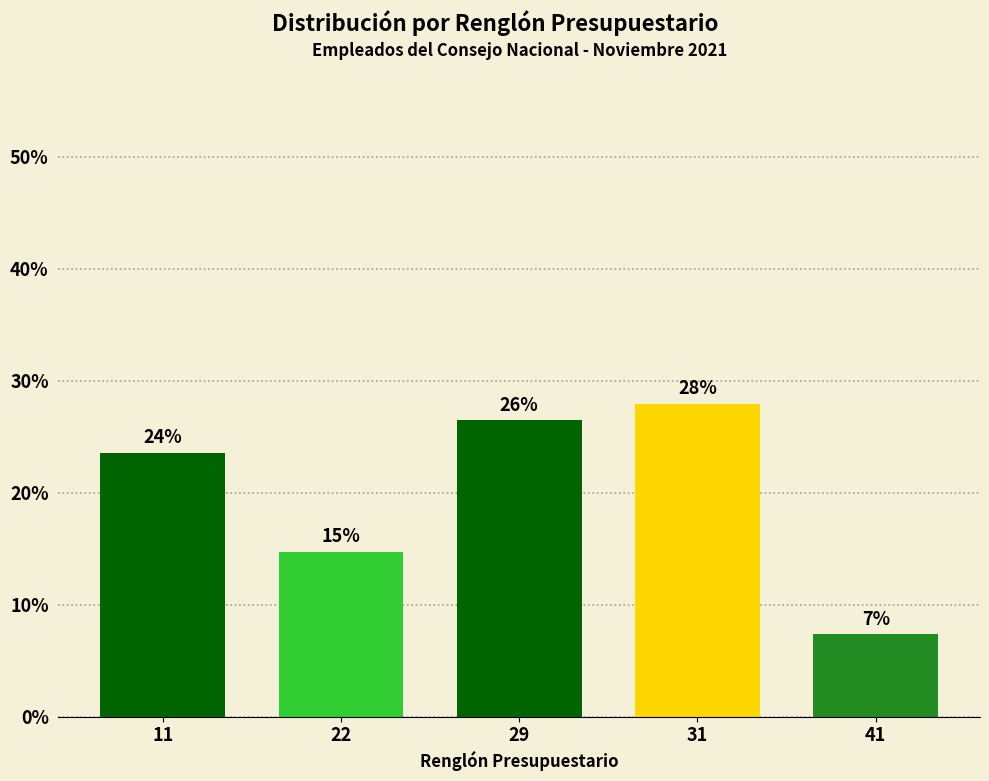

How many bars are there in total?

5